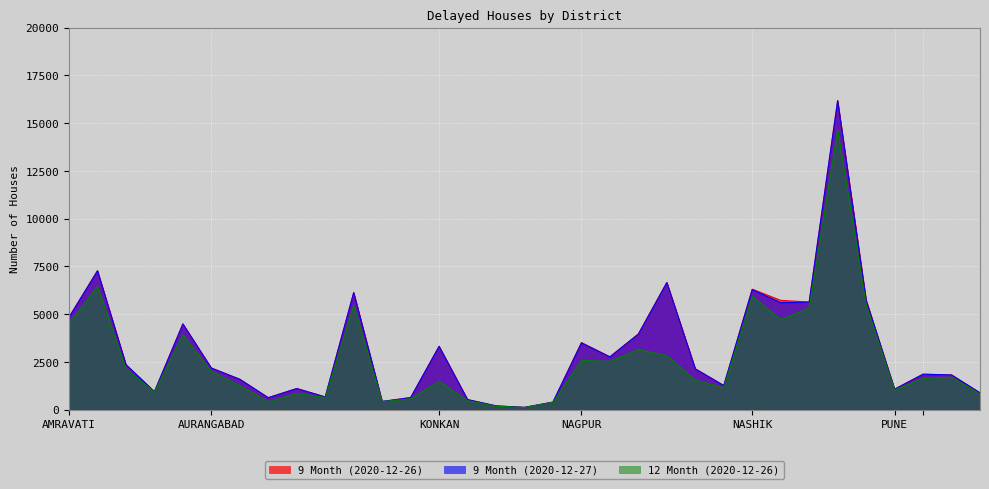

What is the spread (max minus min) of values at PUNE?

34